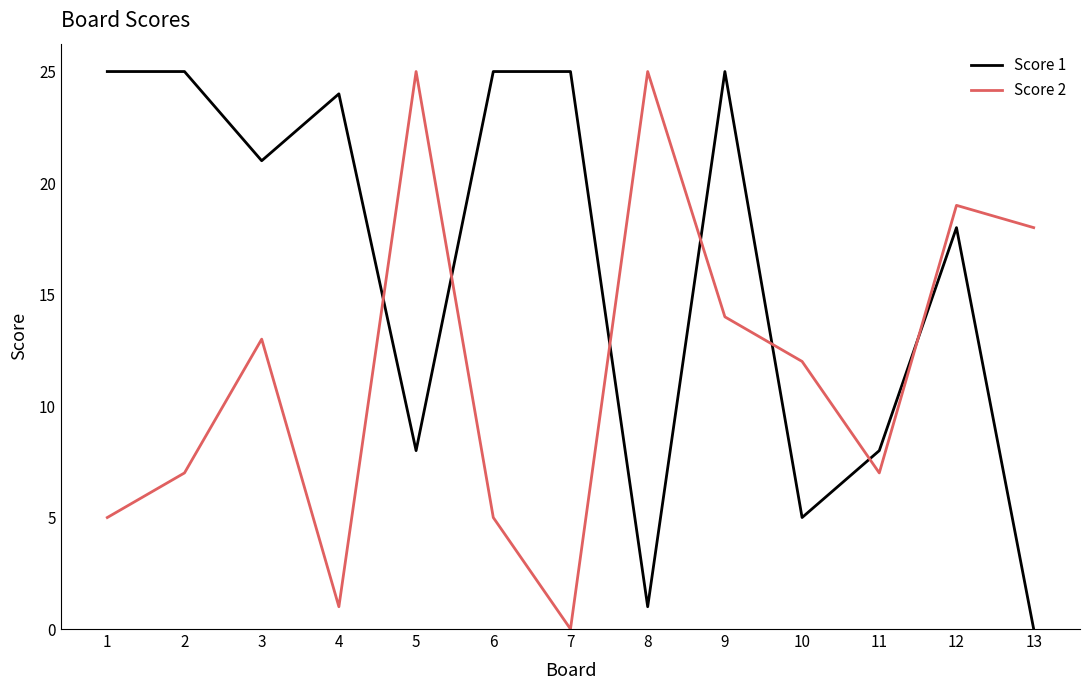

How many categories are shown in the chart?

13